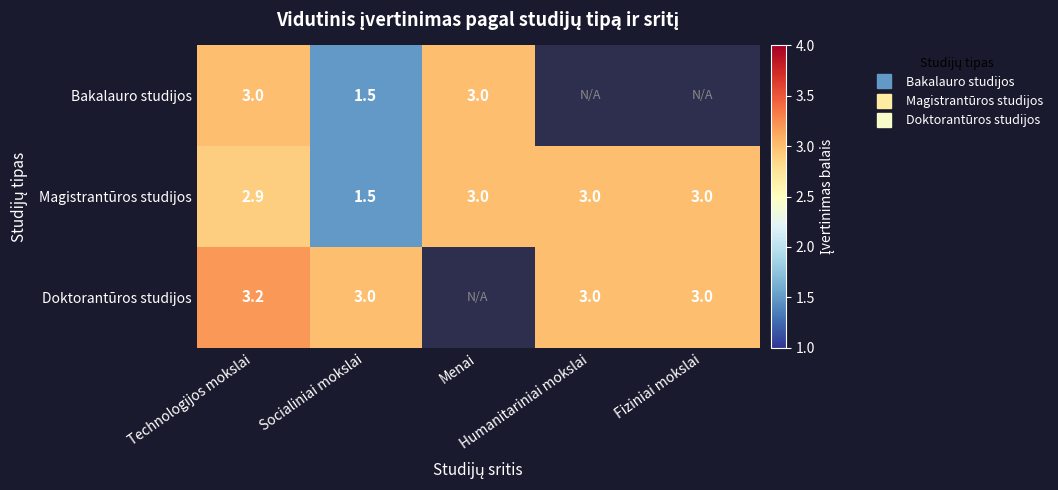

How many data points does each series have?

5